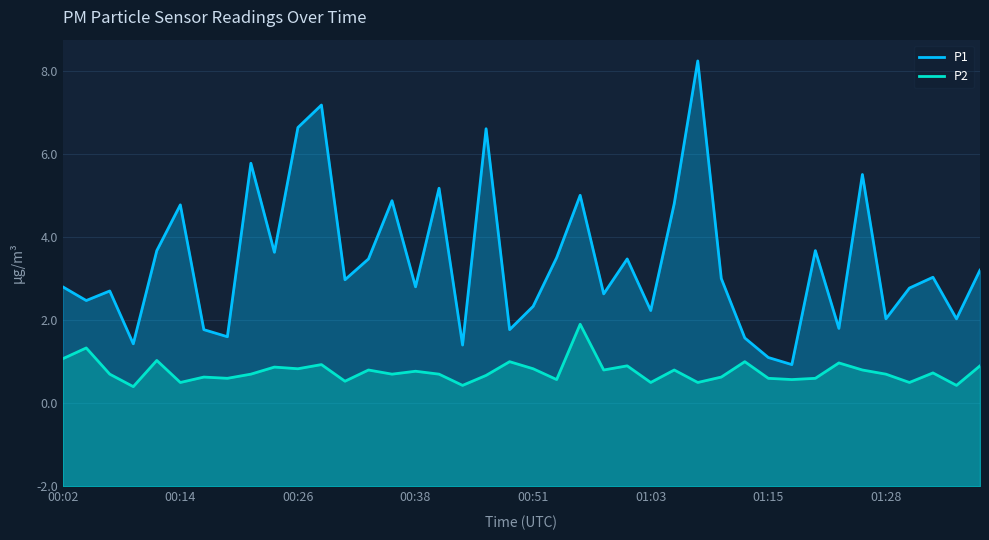

What is the difference between the maximum and minimum values in the P1 series?

7.3